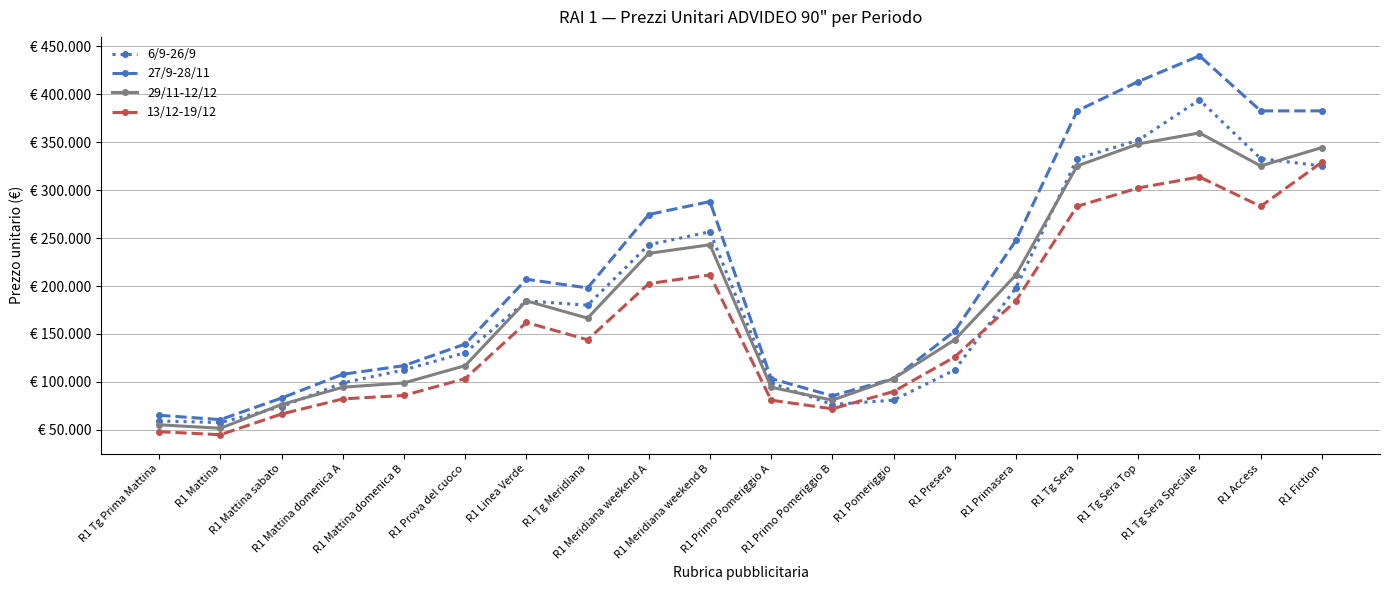

Is it true that 13/12-19/12 equals 41478 at R1 Linea Verde?

False